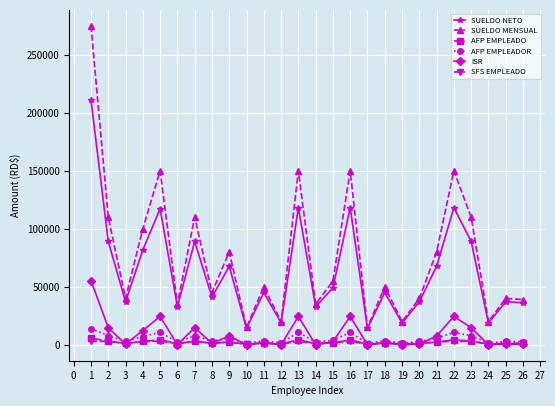

What is the spread (max minus min) of values at 20?

39470.6